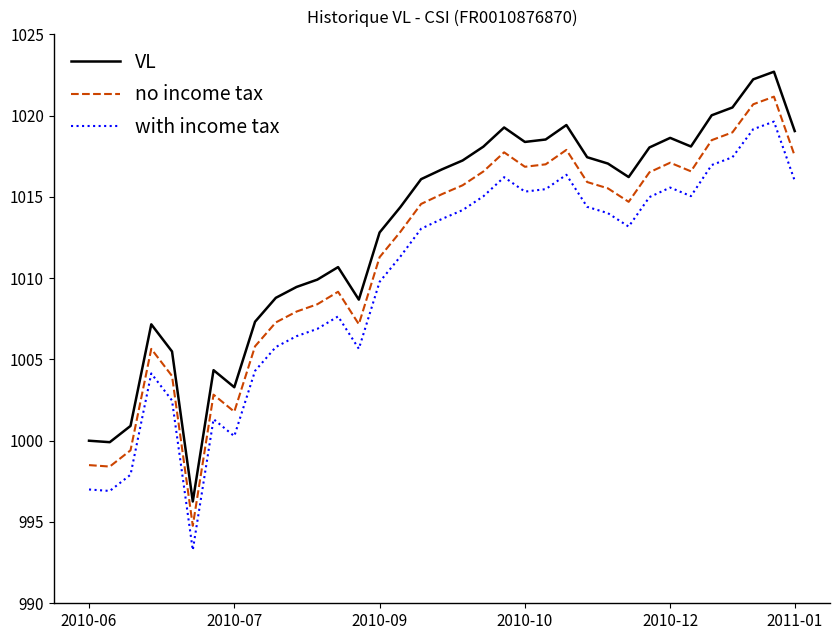

What is the lowest value of the no income tax series?

994.8